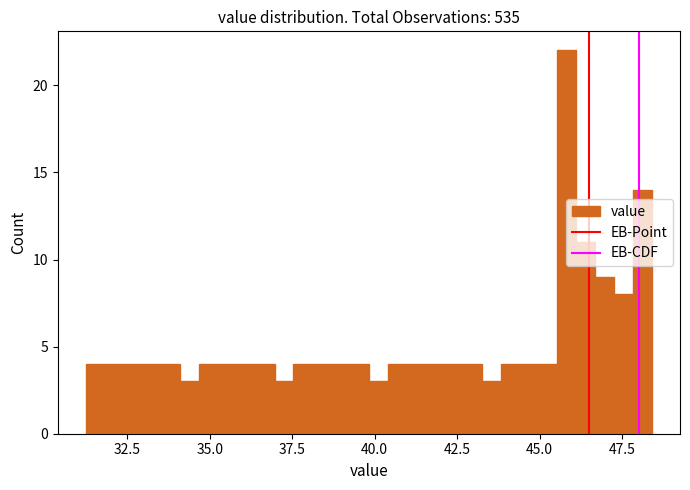

Read against the x-axis, roughly where is the centre of the tallest bar?

46.0